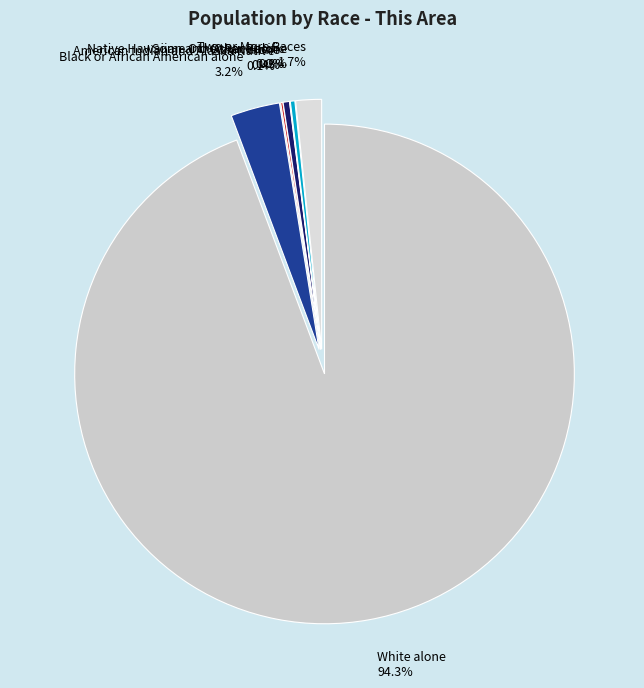

To the nearest percent, what is the combined percentage of Black or African American alone and Asian alone?

4%